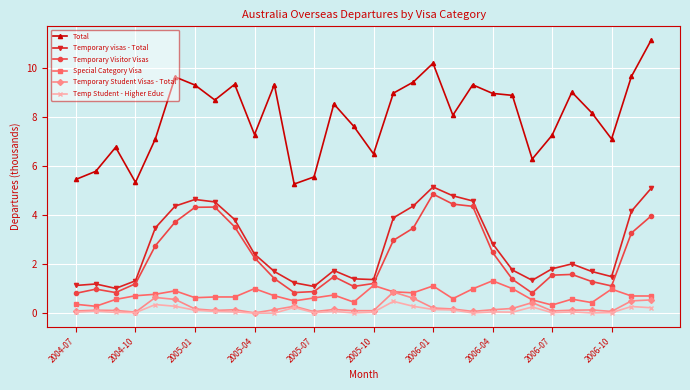

True or false: Total and Temporary visas - Total cross at least once.

False